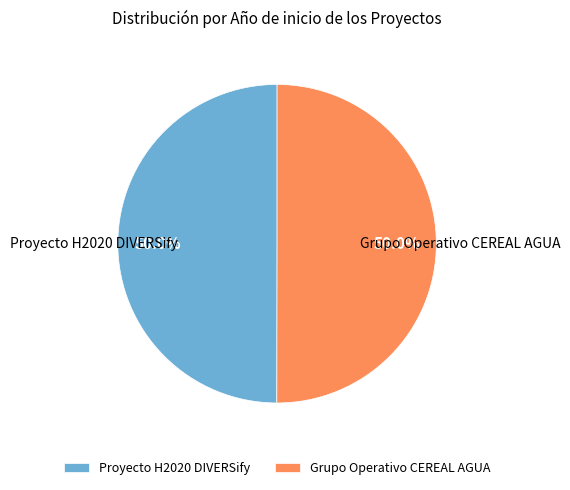

What is the total percentage of Grupo Operativo CEREAL AGUA and Proyecto H2020 DIVERSify?

100.0%